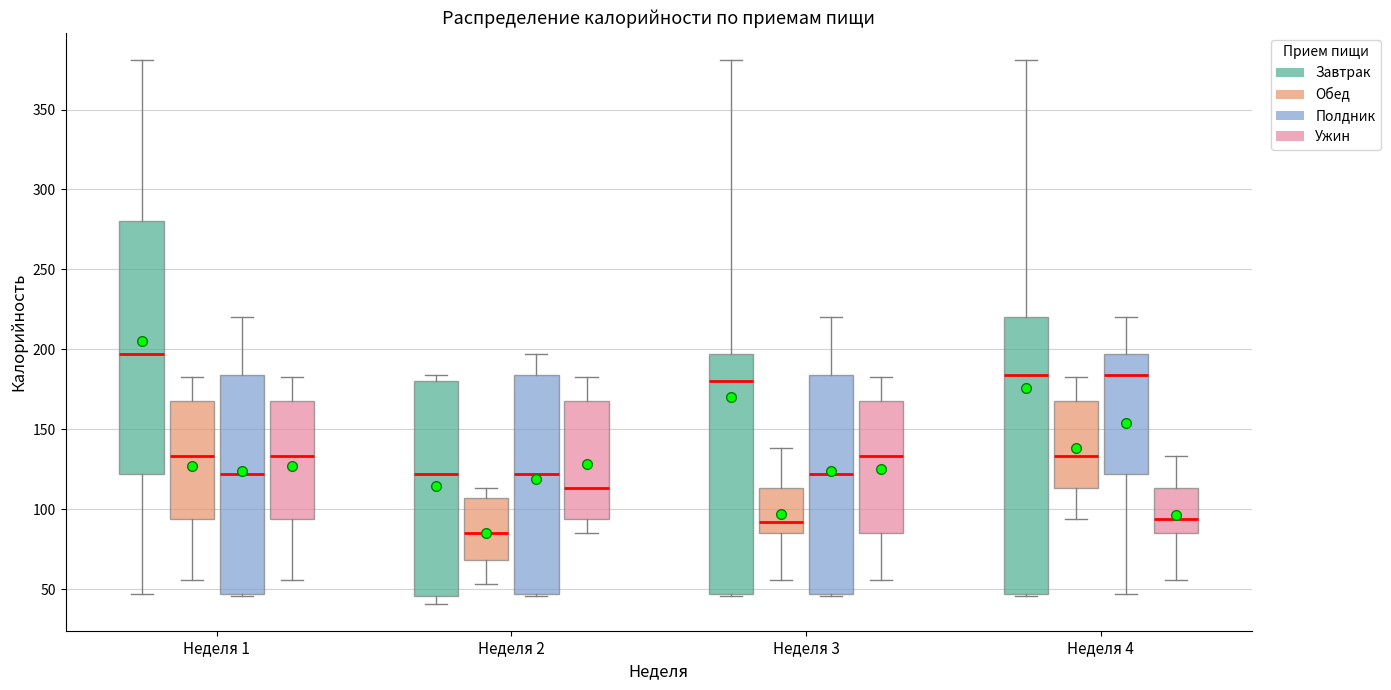

Reading left to right, transcribe this box plot: for each box, give where its median line is, the range the box spans, and where its two whiskers end, as read against the y-axis. The values are not printed on the chart, so give them approximately, as read against the axis.

Неделя 1 (Завтрак): median 195, box 120 to 280, whiskers 45 to 380
Неделя 1 (Обед): median 135, box 95 to 170, whiskers 55 to 185
Неделя 1 (Полдник): median 120, box 45 to 185, whiskers 45 to 220
Неделя 1 (Ужин): median 135, box 95 to 170, whiskers 55 to 185
Неделя 2 (Завтрак): median 120, box 45 to 180, whiskers 40 to 185
Неделя 2 (Обед): median 85, box 70 to 105, whiskers 55 to 115
Неделя 2 (Полдник): median 120, box 45 to 185, whiskers 45 to 195
Неделя 2 (Ужин): median 115, box 95 to 170, whiskers 85 to 185
Неделя 3 (Завтрак): median 180, box 45 to 195, whiskers 45 to 380
Неделя 3 (Обед): median 90, box 85 to 115, whiskers 55 to 140
Неделя 3 (Полдник): median 120, box 45 to 185, whiskers 45 to 220
Неделя 3 (Ужин): median 135, box 85 to 170, whiskers 55 to 185
Неделя 4 (Завтрак): median 185, box 45 to 220, whiskers 45 to 380
Неделя 4 (Обед): median 135, box 115 to 170, whiskers 95 to 185
Неделя 4 (Полдник): median 185, box 120 to 195, whiskers 45 to 220
Неделя 4 (Ужин): median 95, box 85 to 115, whiskers 55 to 135